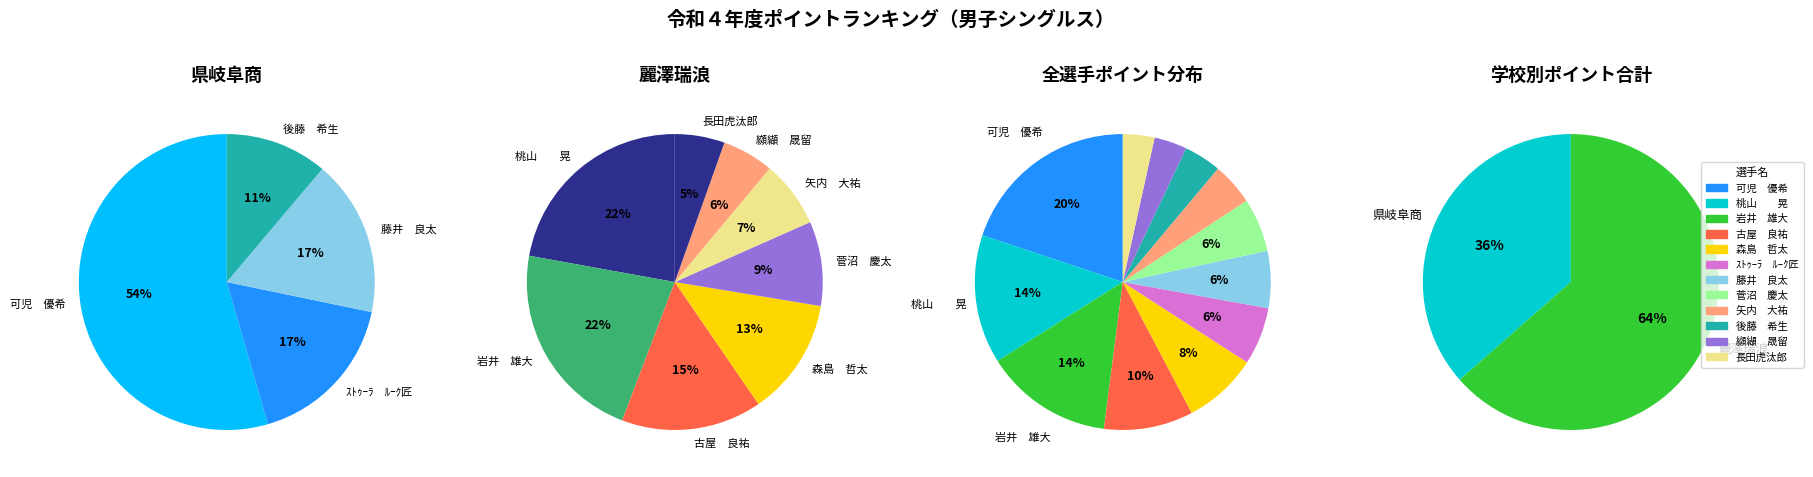

Combined, what portion of the pie is 纐纈　晟留 and 古屋　良祐?

13.3%